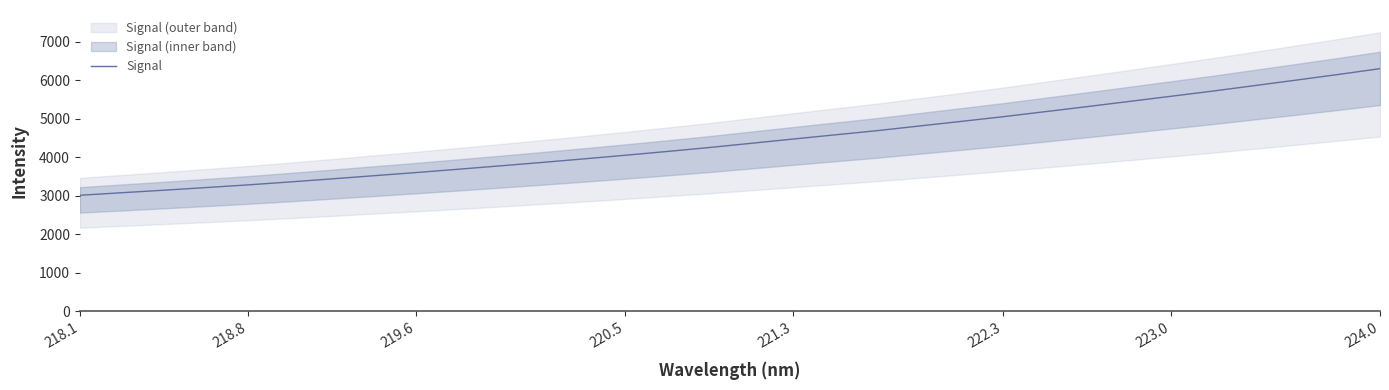

What is the lowest value of the Signal series?

3008.7